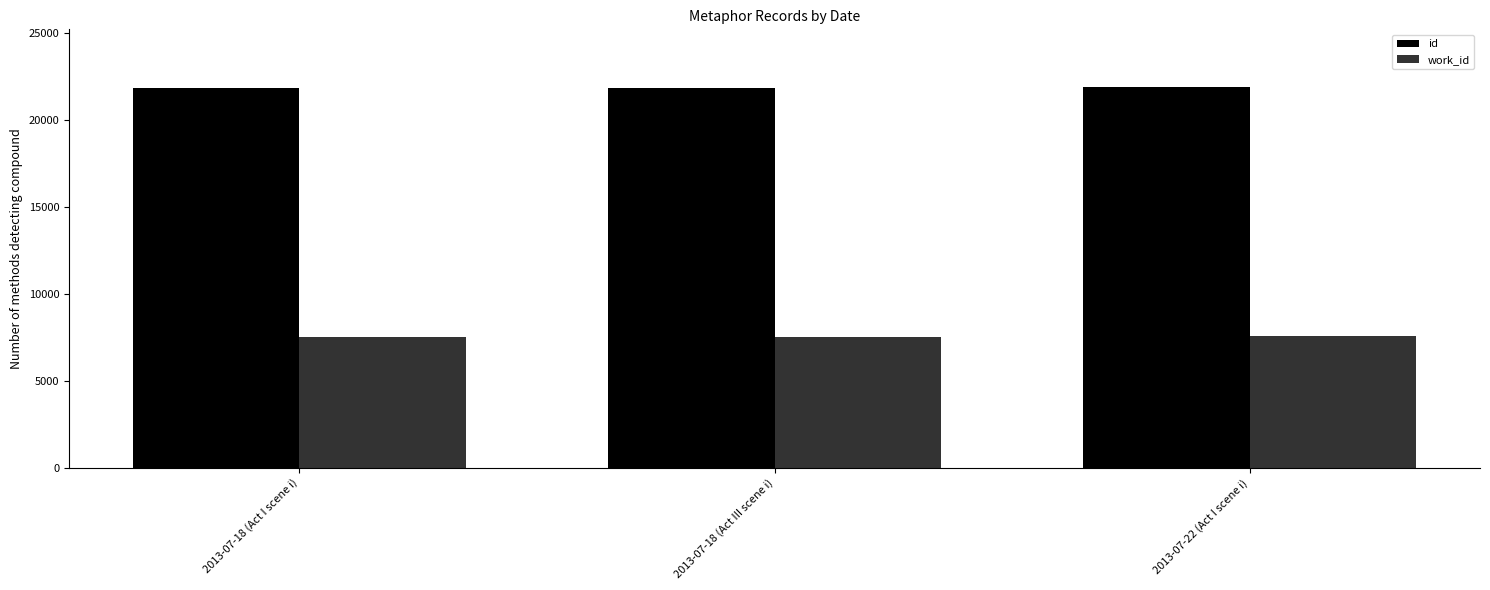

What is the difference between the highest and lowest values at 2013-07-22 (Act I scene i)?

14393